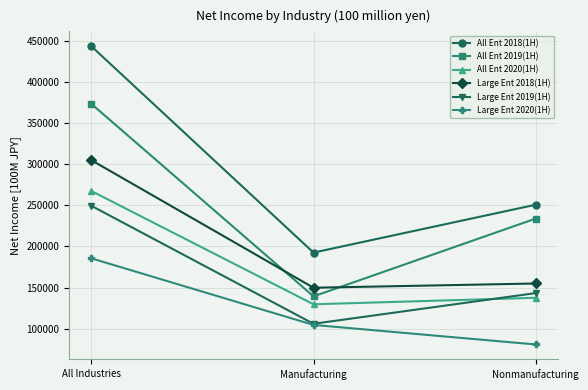

Reading left to right, list all the values displayed in this chart.

All Ent 2018(1H): All Industries=443217	Manufacturing=192526	Nonmanufacturing=250691
All Ent 2019(1H): All Industries=373187	Manufacturing=139364	Nonmanufacturing=233823
All Ent 2020(1H): All Industries=267352	Manufacturing=129729	Nonmanufacturing=137622
Large Ent 2018(1H): All Industries=304800	Manufacturing=149822	Nonmanufacturing=154979
Large Ent 2019(1H): All Industries=249348	Manufacturing=106029	Nonmanufacturing=143319
Large Ent 2020(1H): All Industries=185537	Manufacturing=104635	Nonmanufacturing=80902